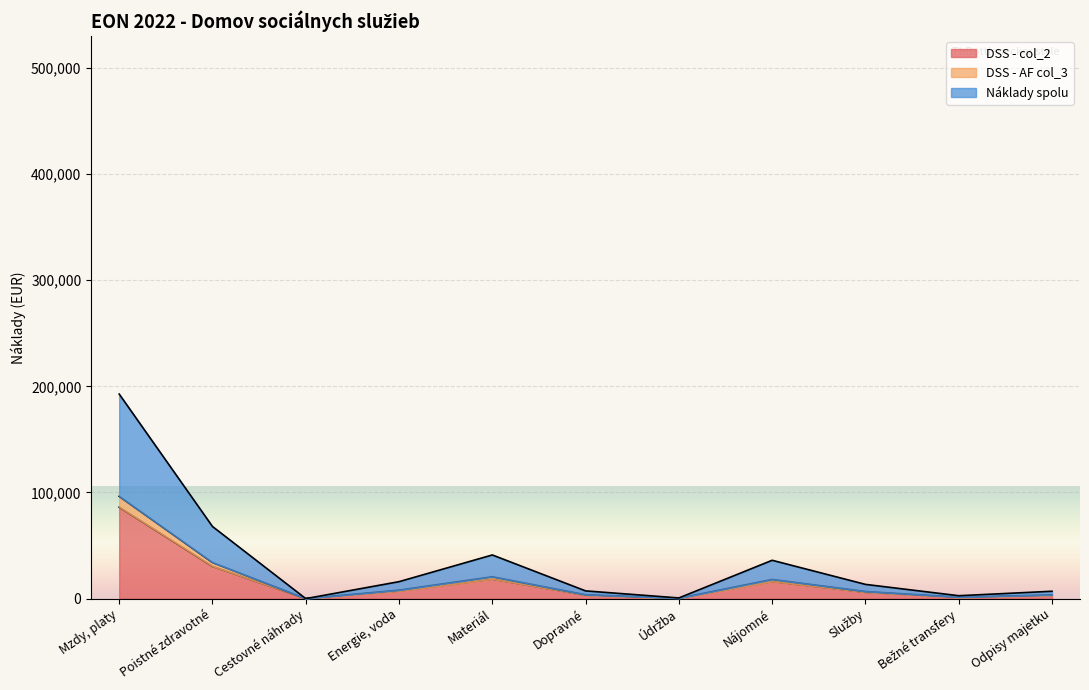

Where is the first local maximum for DSS - AF col_3?

Materiál